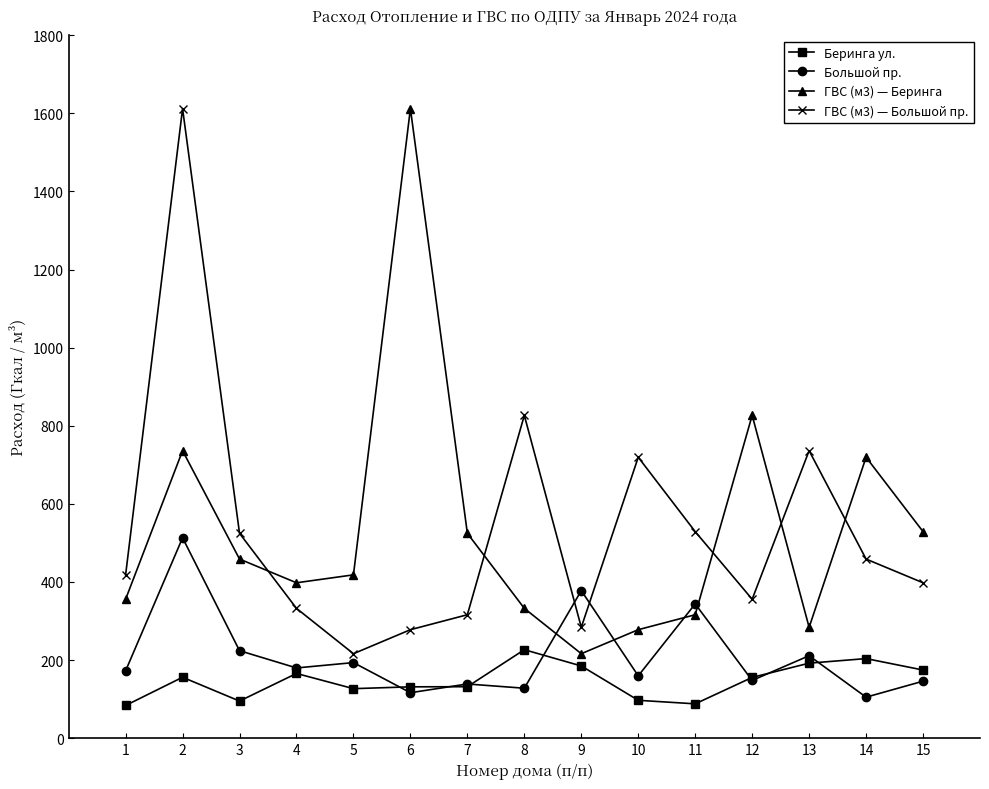

How many distinct data groups are displayed?

4